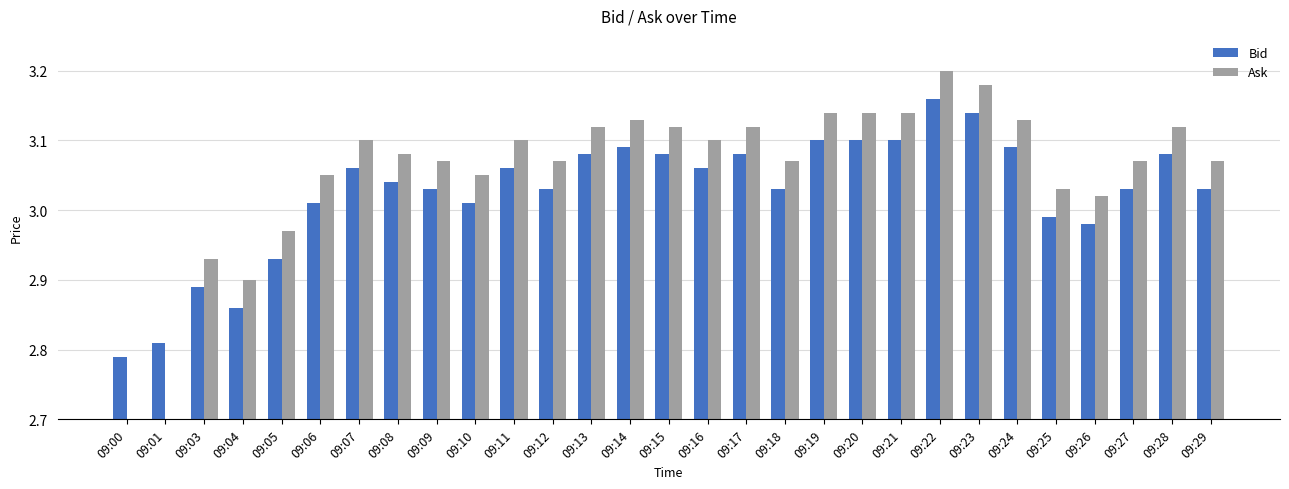

Reading left to right, what are all the values shown in this chart?

Bid: 09:00=2.8	09:01=2.8	09:03=2.9	09:04=2.9	09:05=2.9	09:06=3.0	09:07=3.1	09:08=3.0	09:09=3.0	09:10=3.0	09:11=3.1	09:12=3.0	09:13=3.1	09:14=3.1	09:15=3.1	09:16=3.1	09:17=3.1	09:18=3.0	09:19=3.1	09:20=3.1	09:21=3.1	09:22=3.2	09:23=3.1	09:24=3.1	09:25=3.0	09:26=3.0	09:27=3.0	09:28=3.1	09:29=3.0
Ask: 09:00=0.0	09:01=0.0	09:03=2.9	09:04=2.9	09:05=3.0	09:06=3.0	09:07=3.1	09:08=3.1	09:09=3.1	09:10=3.0	09:11=3.1	09:12=3.1	09:13=3.1	09:14=3.1	09:15=3.1	09:16=3.1	09:17=3.1	09:18=3.1	09:19=3.1	09:20=3.1	09:21=3.1	09:22=3.2	09:23=3.2	09:24=3.1	09:25=3.0	09:26=3.0	09:27=3.1	09:28=3.1	09:29=3.1